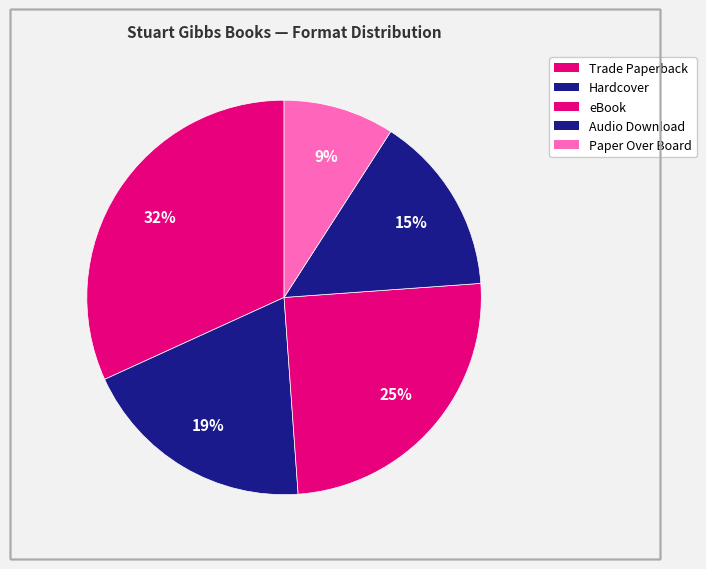

How many segments does this pie chart have?

5